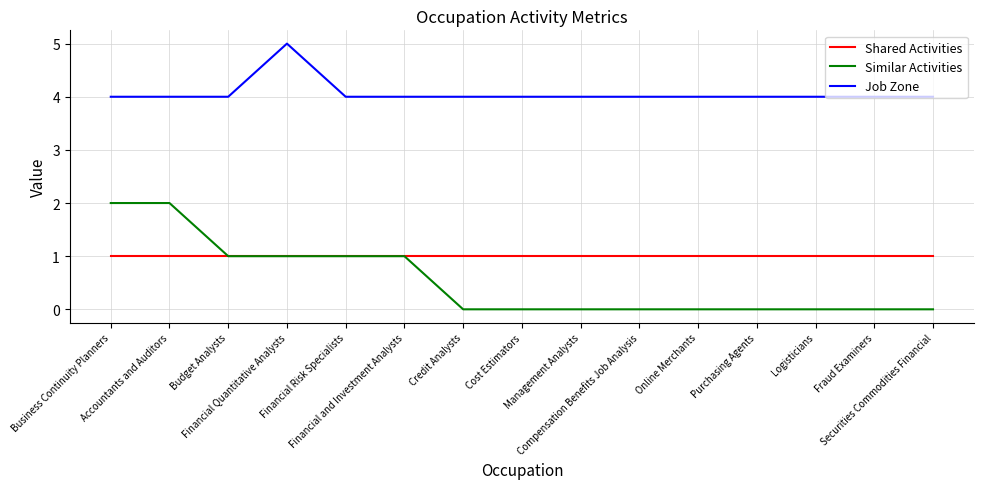

What position from the right is Financial and Investment Analysts?

10